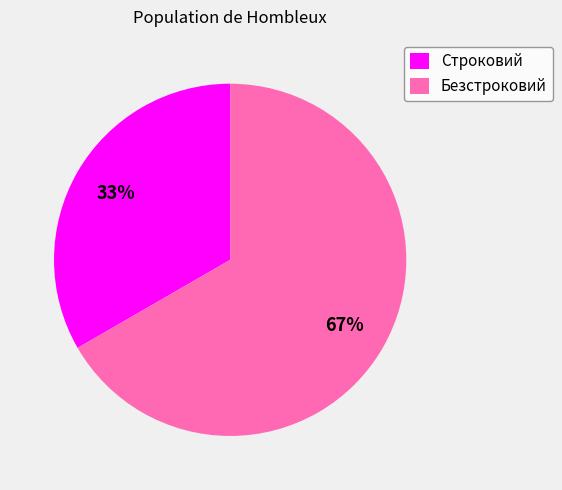

How many segments does this pie chart have?

2